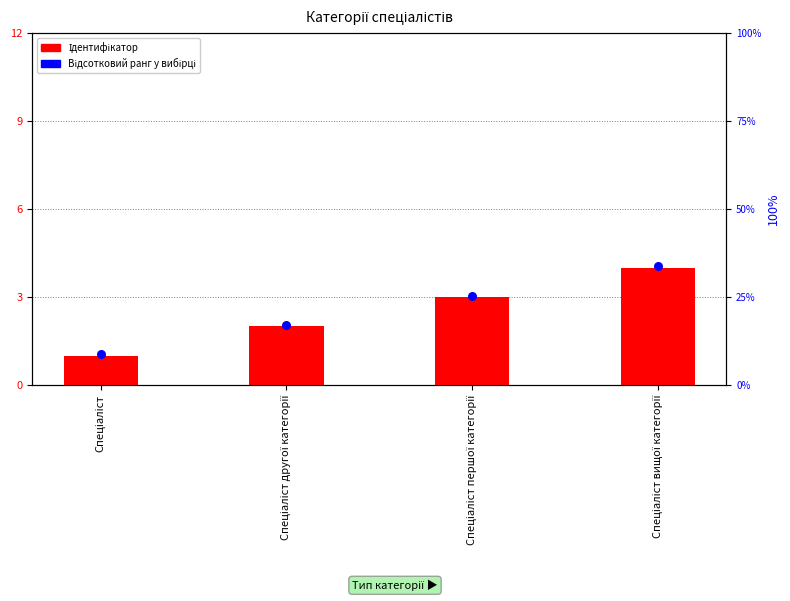

Which series has the largest total across all categories?

Відсотковий ранг